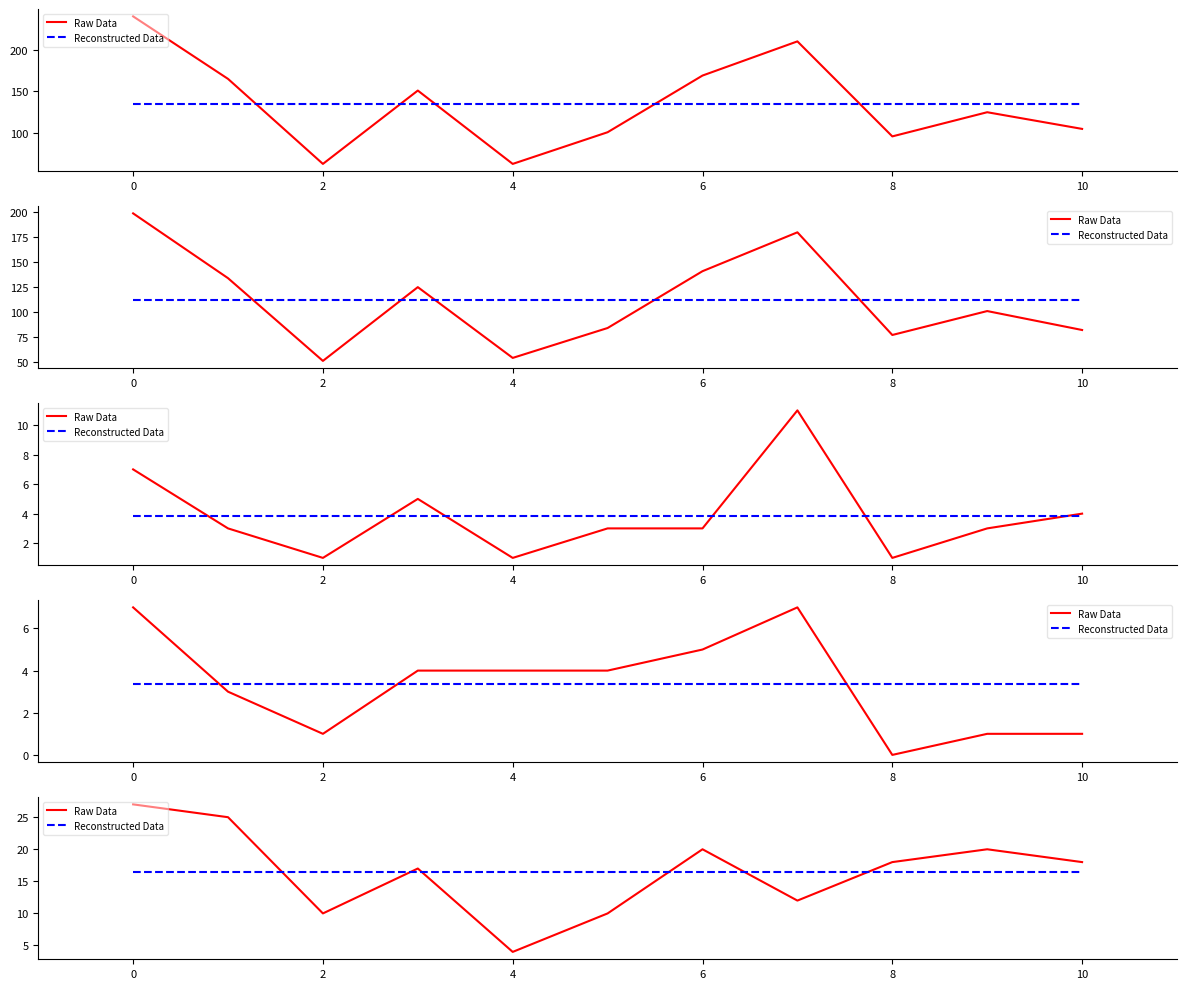

Which series has the largest total across all categories?

Raw Data